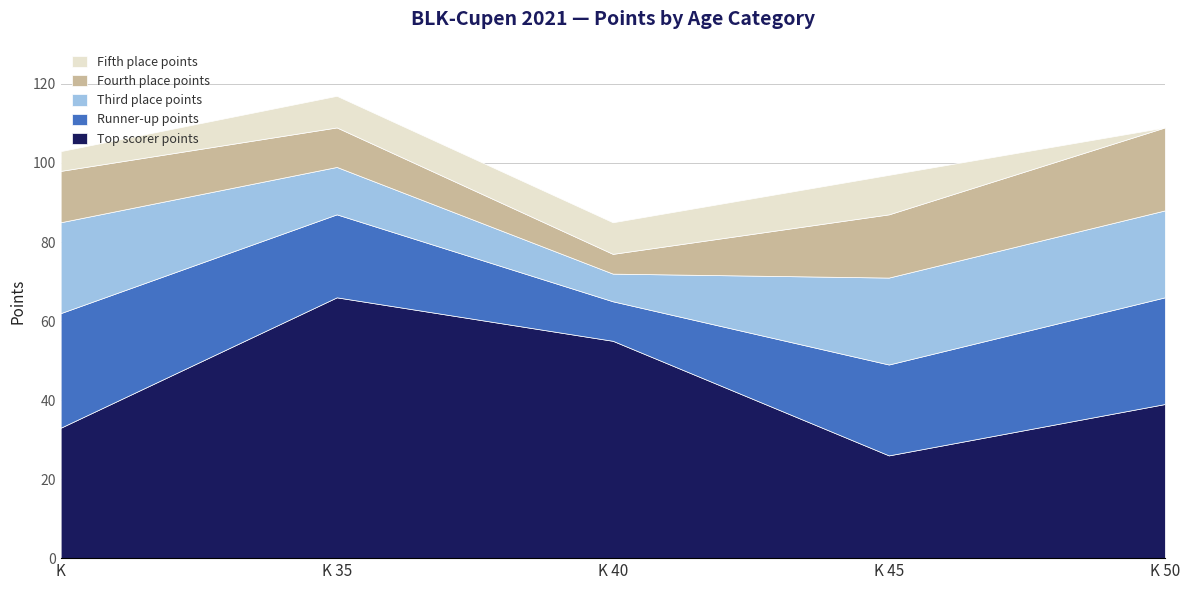

What is the sum of all Top scorer points values?

219